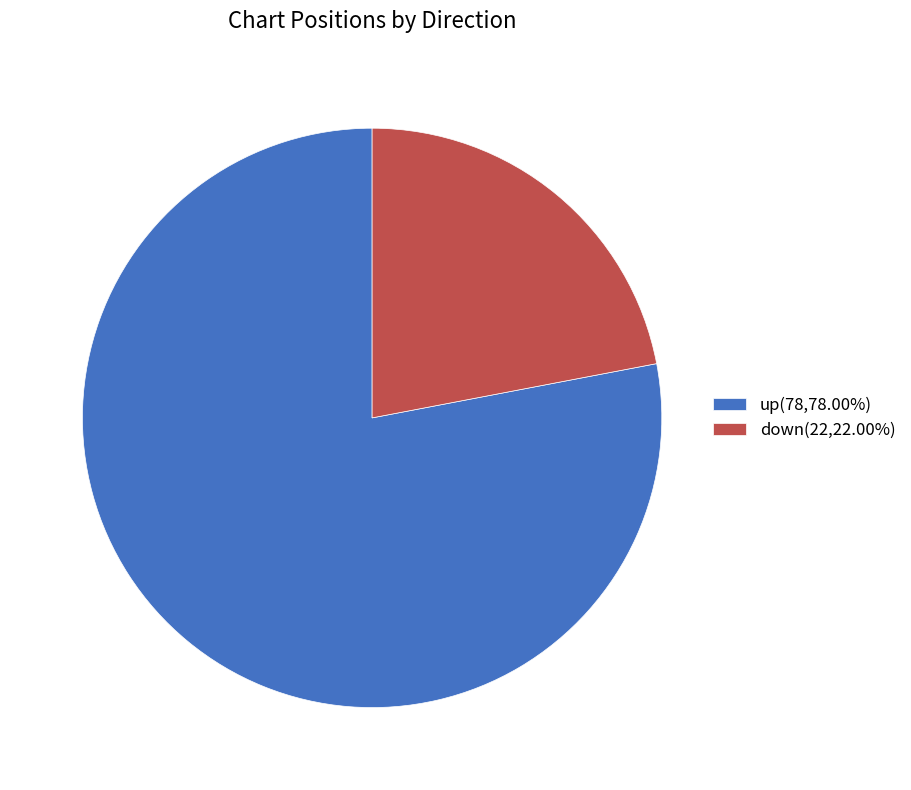

Rank the categories by value from highest to lowest.

up, down